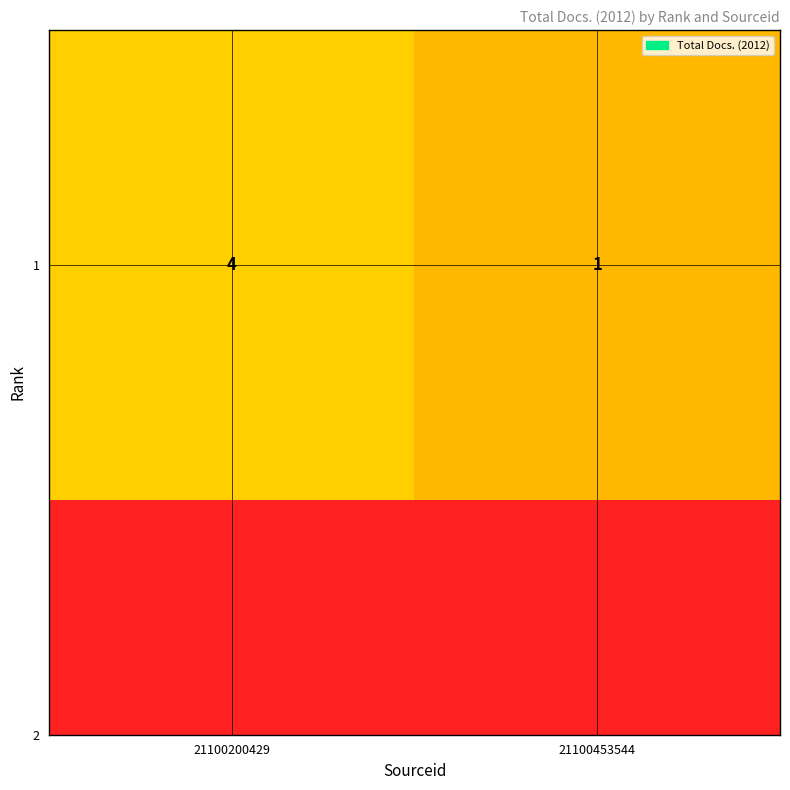

Reading left to right, list all the values displayed in this chart.

21100200429=4	21100453544=1